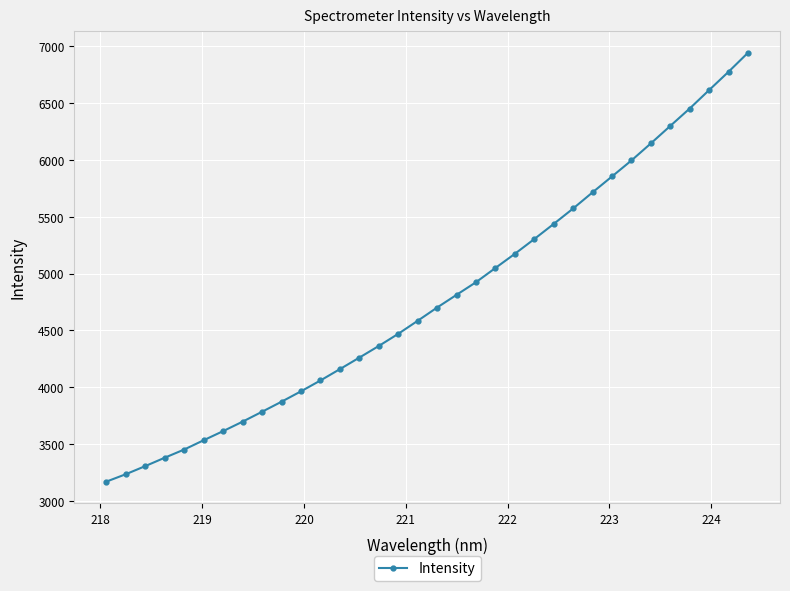

How many values are below 4701?

17